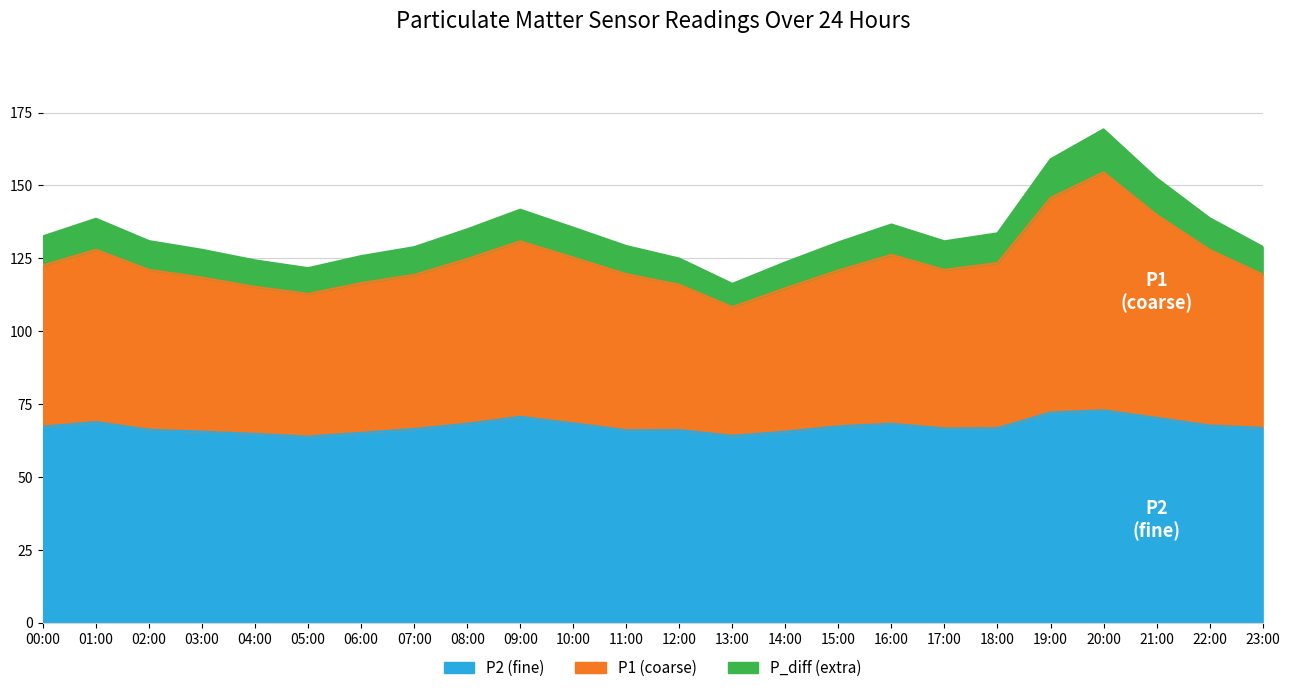

How many interior local valleys does the P1 series have?

3